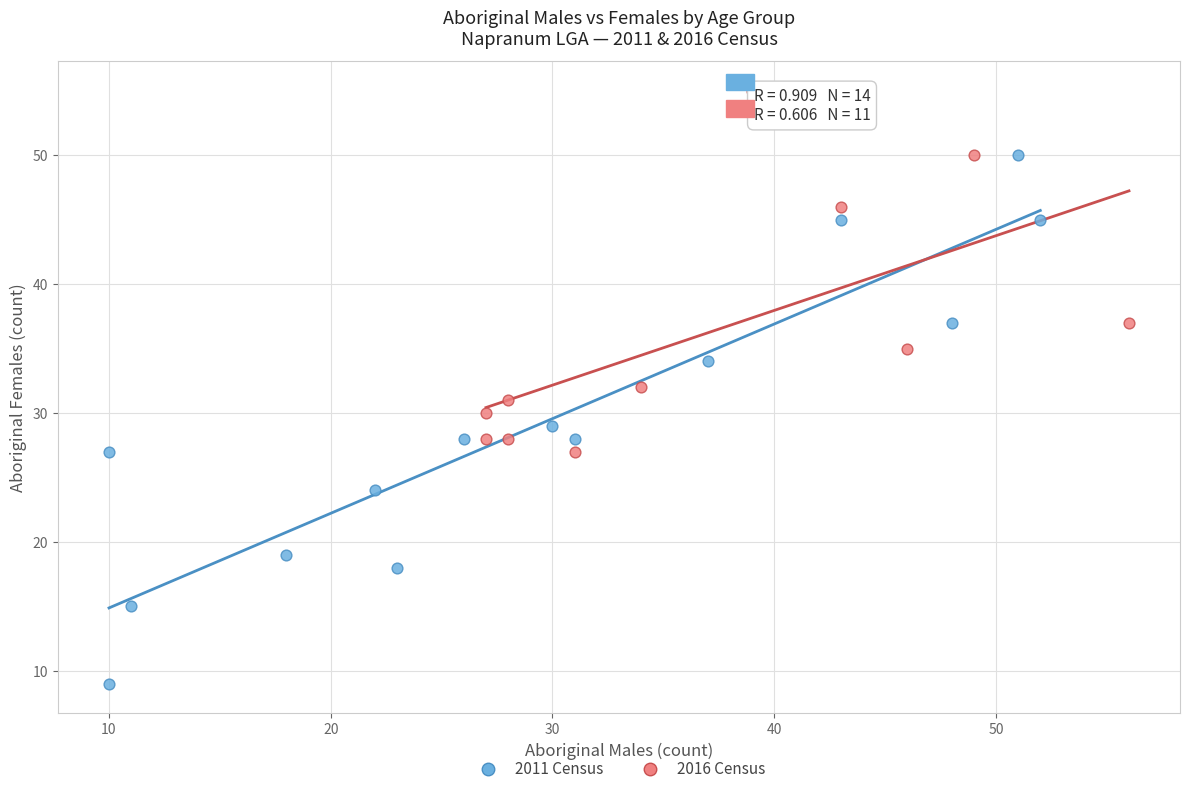

Which series reaches the minimum Y coordinate?

2011 Census